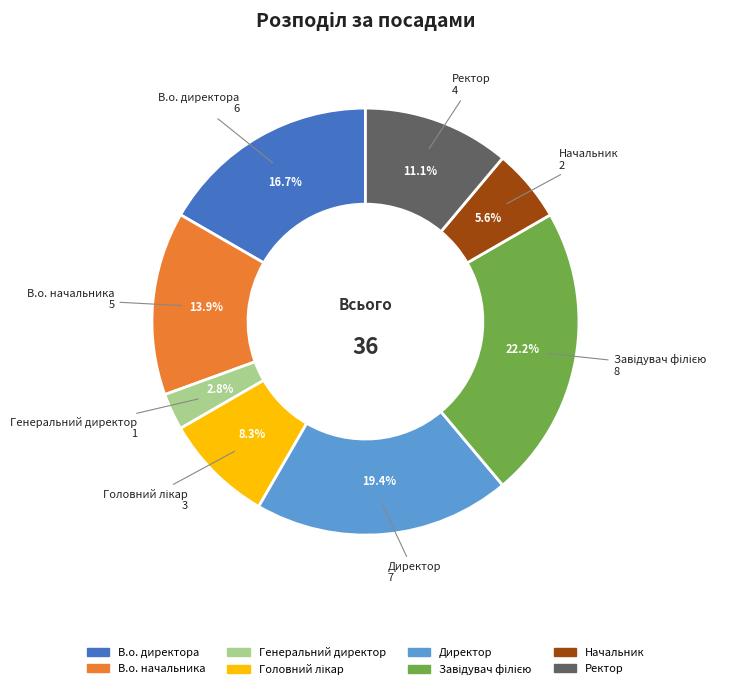

What is the smallest slice in the pie chart?

Генеральний директор